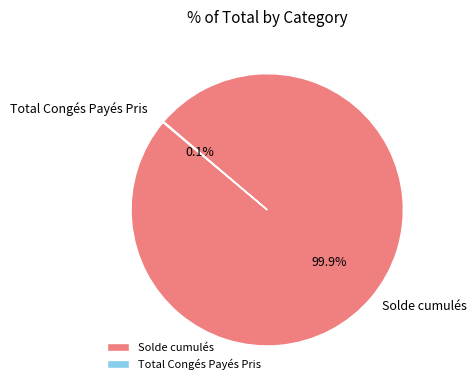

Which slice is the largest?

Solde cumulés